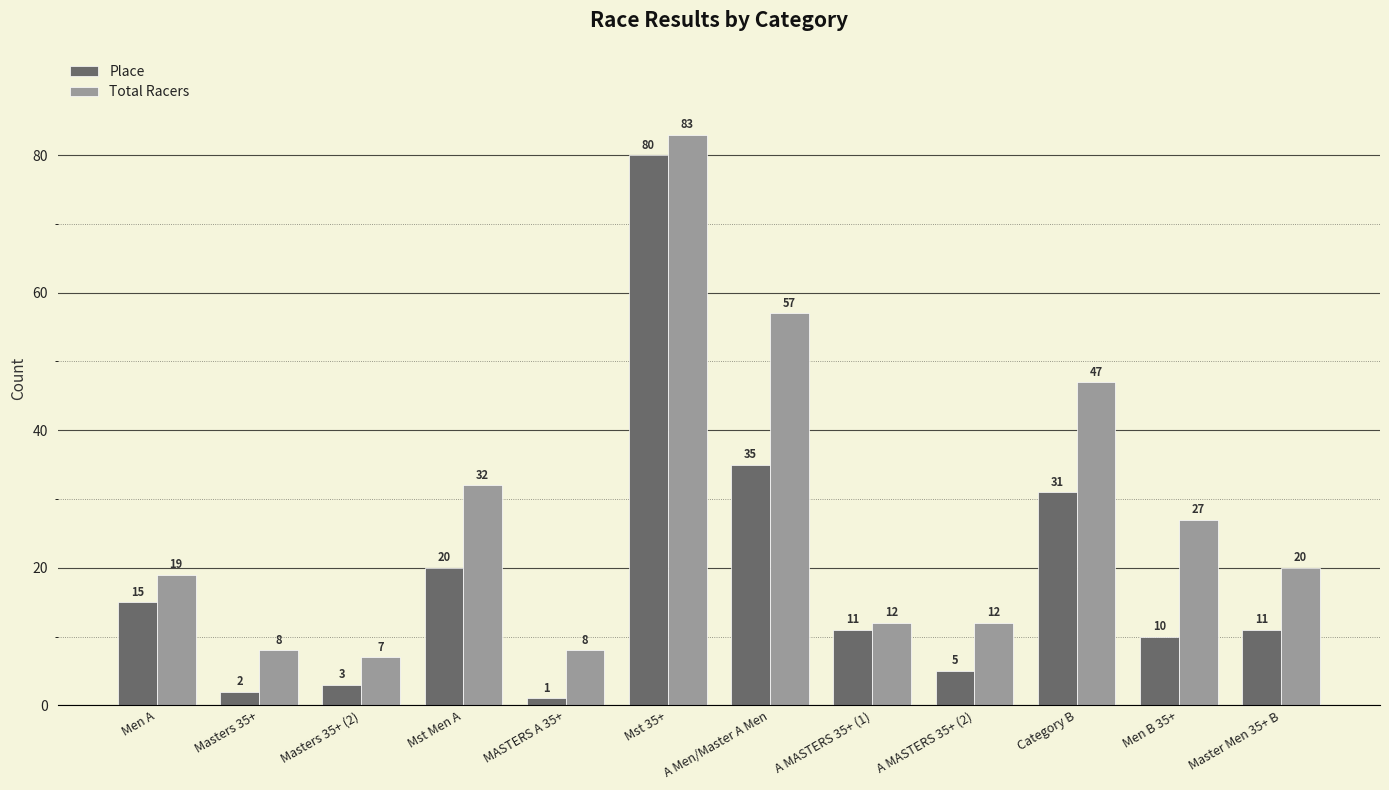

Where is Place nearest to the value 40?

A Men/Master A Men